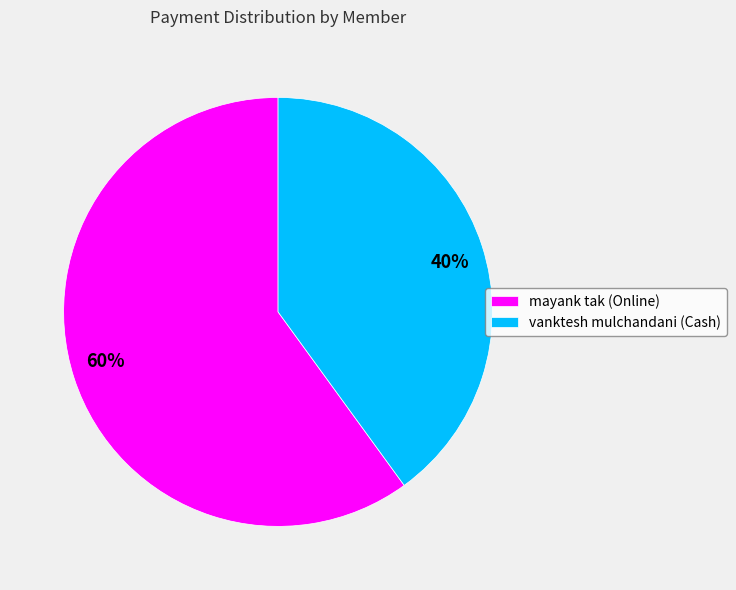

To the nearest percent, what portion does vanktesh mulchandani (Cash) represent?

40%